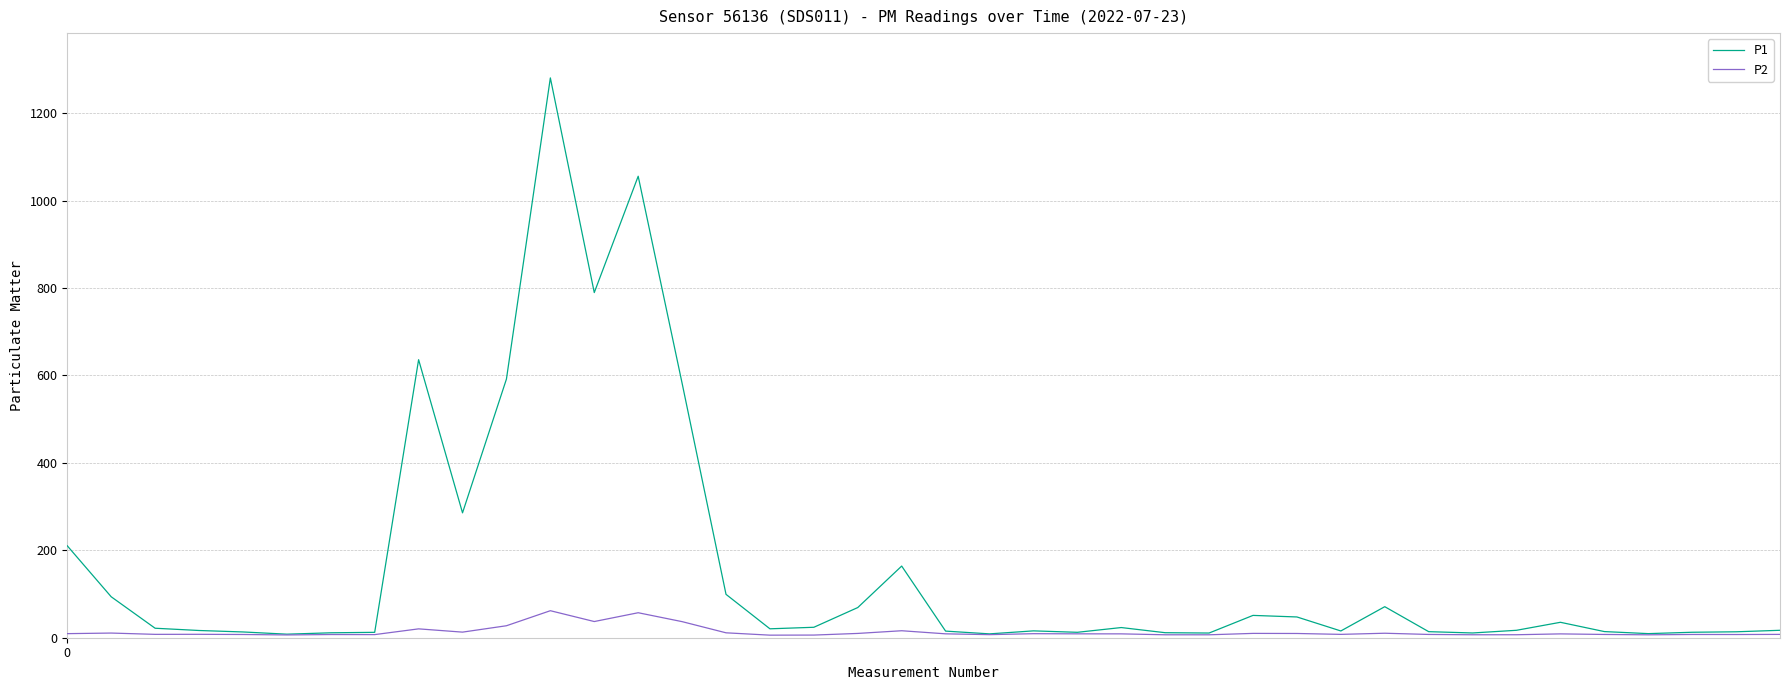

Does the chart display data point markers on the line(s)?

No